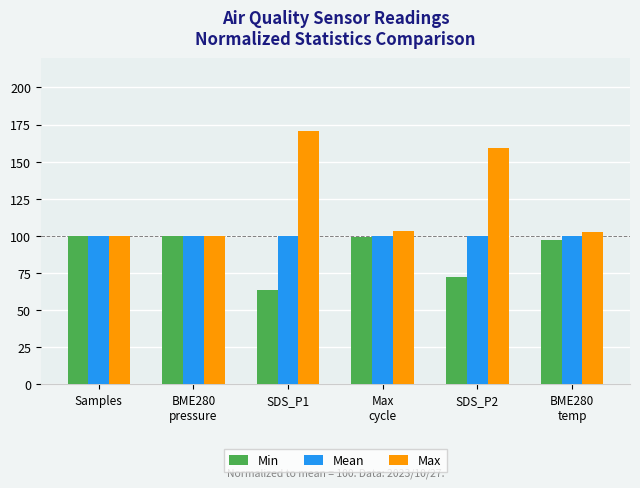

The Max series shows 160.4 at Samples. True or false?

False